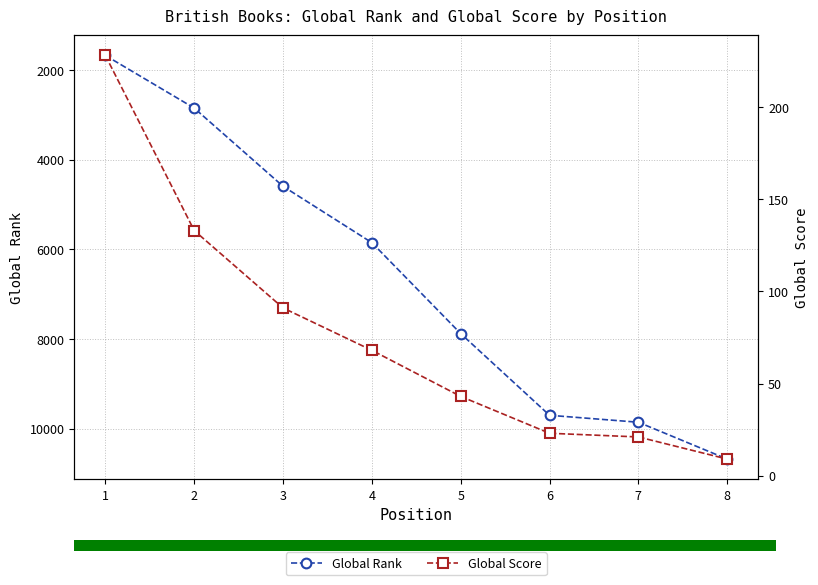

The Global Rank series shows 6228 at 6. True or false?

False